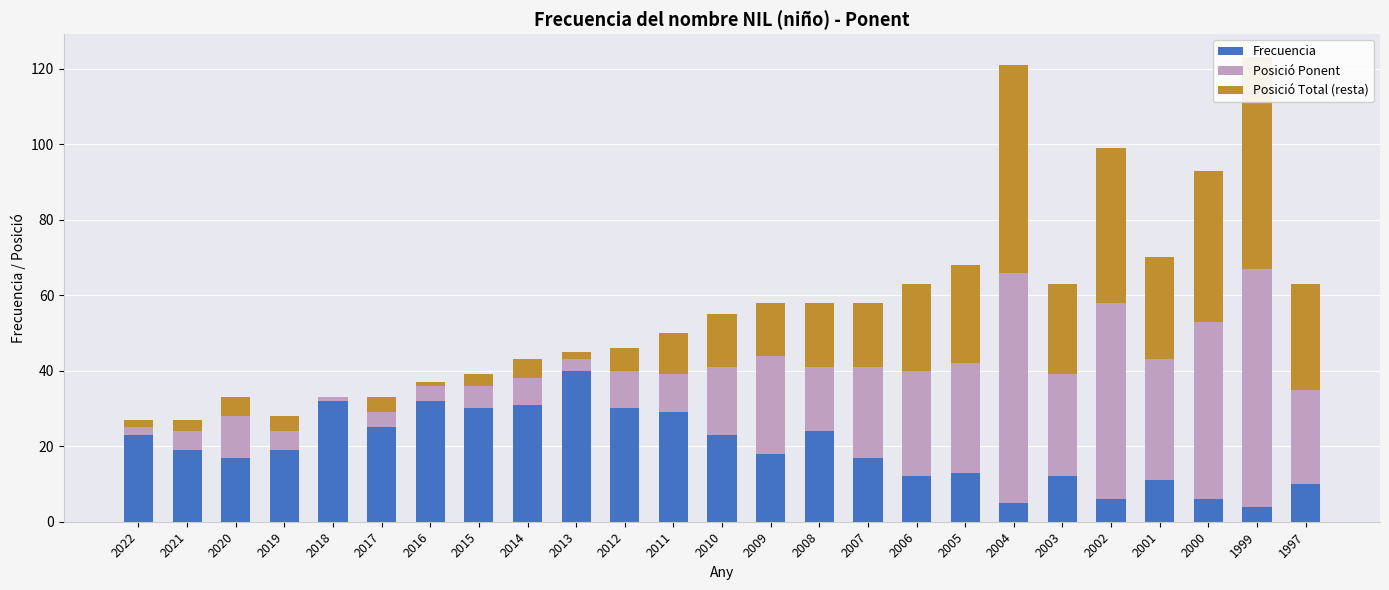

What are all the series names shown in the legend?

Frecuencia, Posició Ponent, Posició Total (resta)